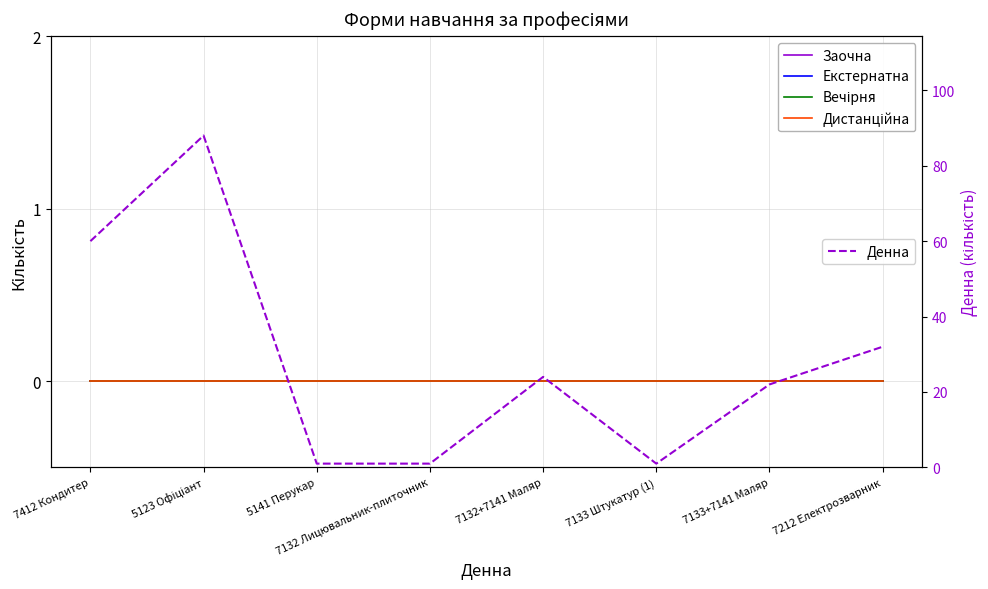

What position from the left is 7212 Електрозварник?

8